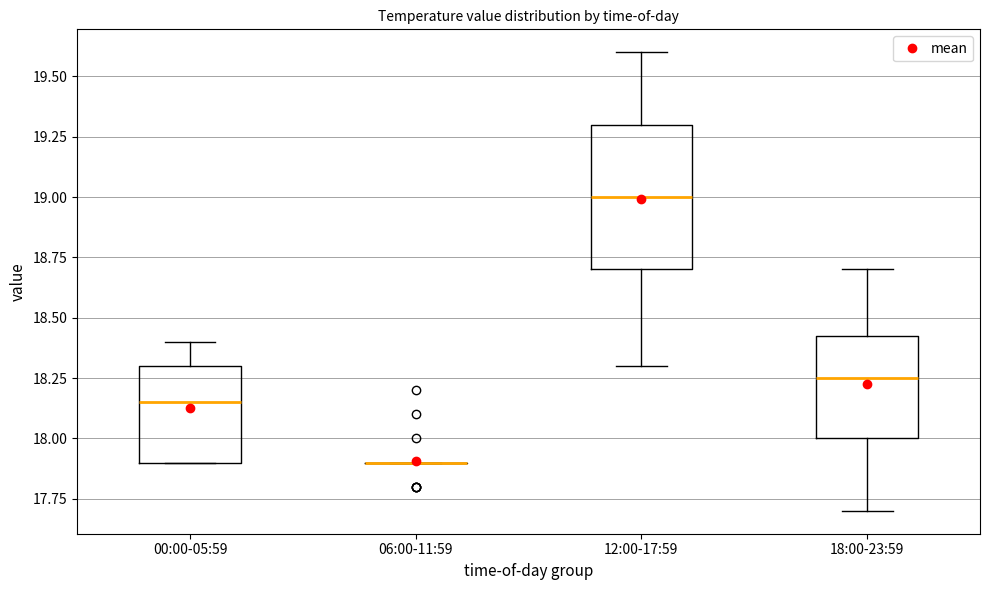

Where is the upper edge of the box for 00:00-05:59 on the y-axis? The values are not printed on the chart, so give them approximately, as read against the axis.

18.30